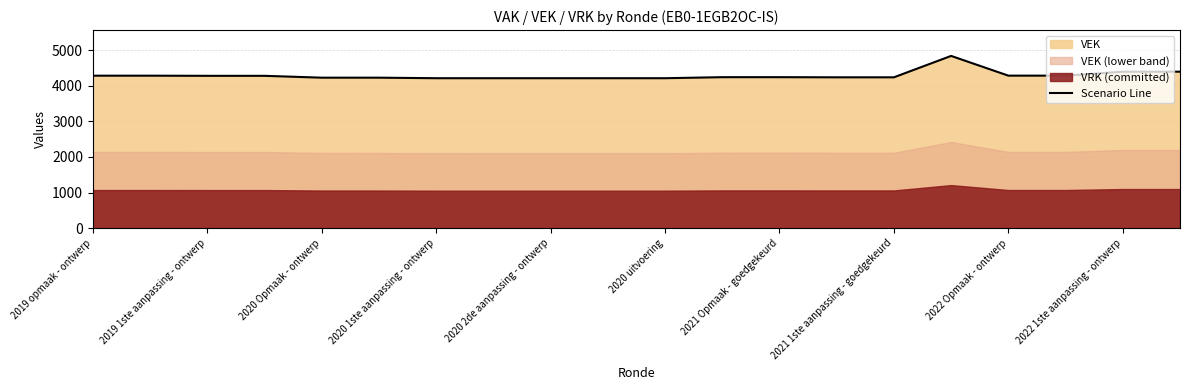

How many points are higher than both their immediate neighbors (excluding endpoints)?

1